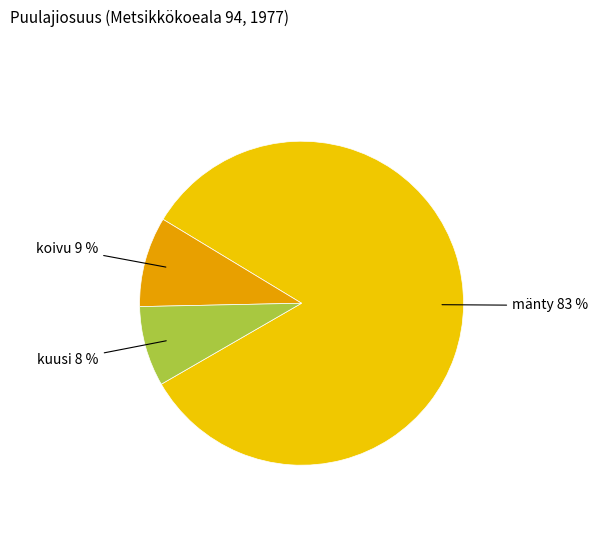

Is it true that mänty is 90% of the pie?

False